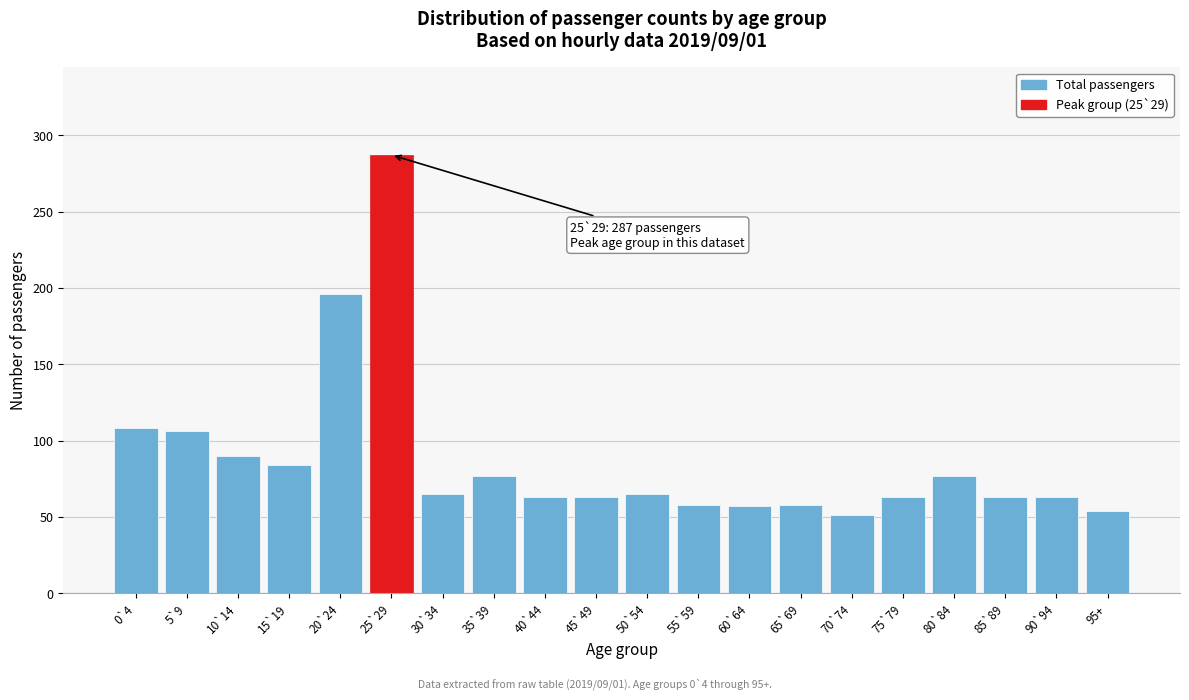

What is the difference between the second highest and minimum values?

145